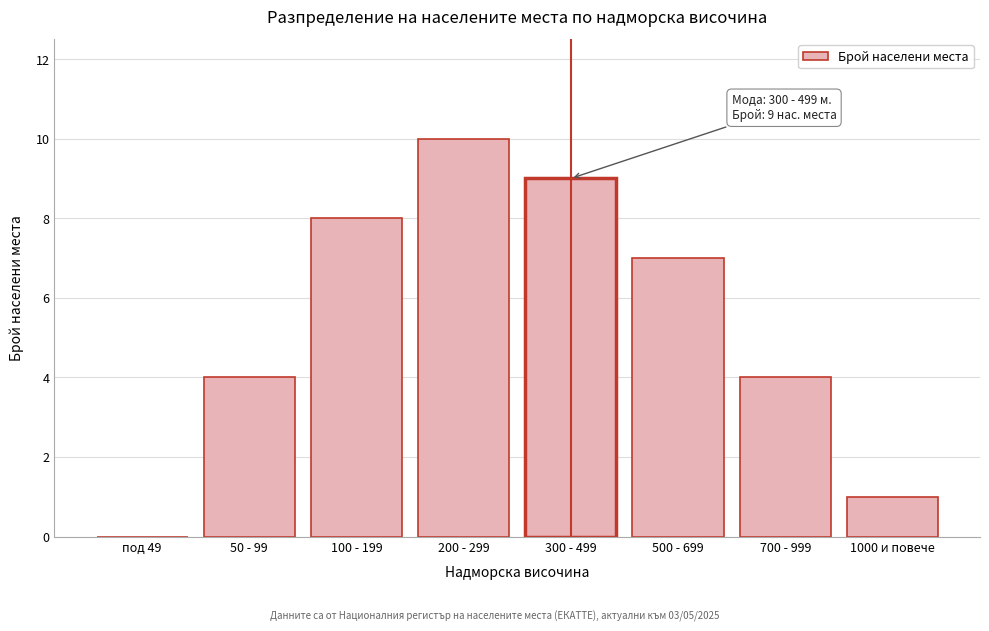

Reading left to right, extract all data points from this chart.

под 49=0	50 - 99=4	100 - 199=8	200 - 299=10	300 - 499=9	500 - 699=7	700 - 999=4	1000 и повече=1